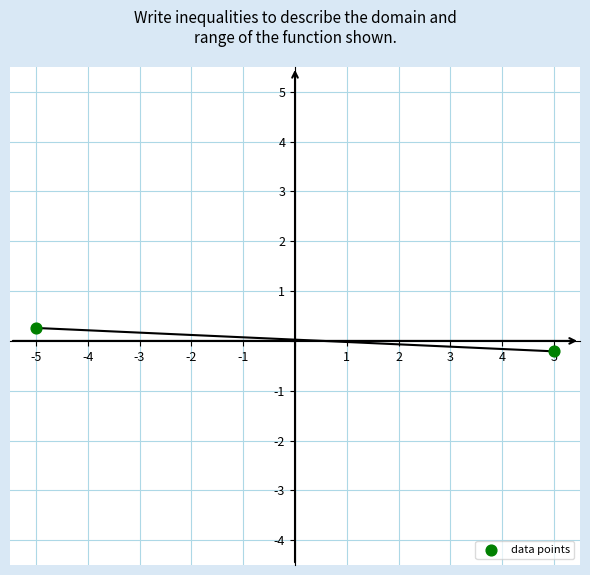

What is the range of X values (max minus min)?

10.0